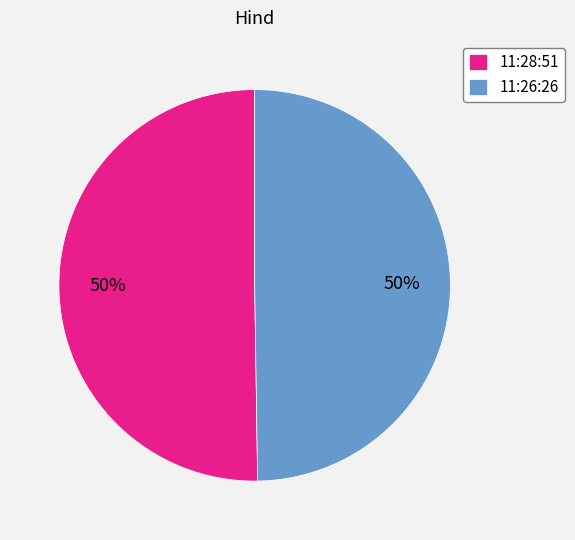

To the nearest percent, what portion does 11:26:26 represent?

50%